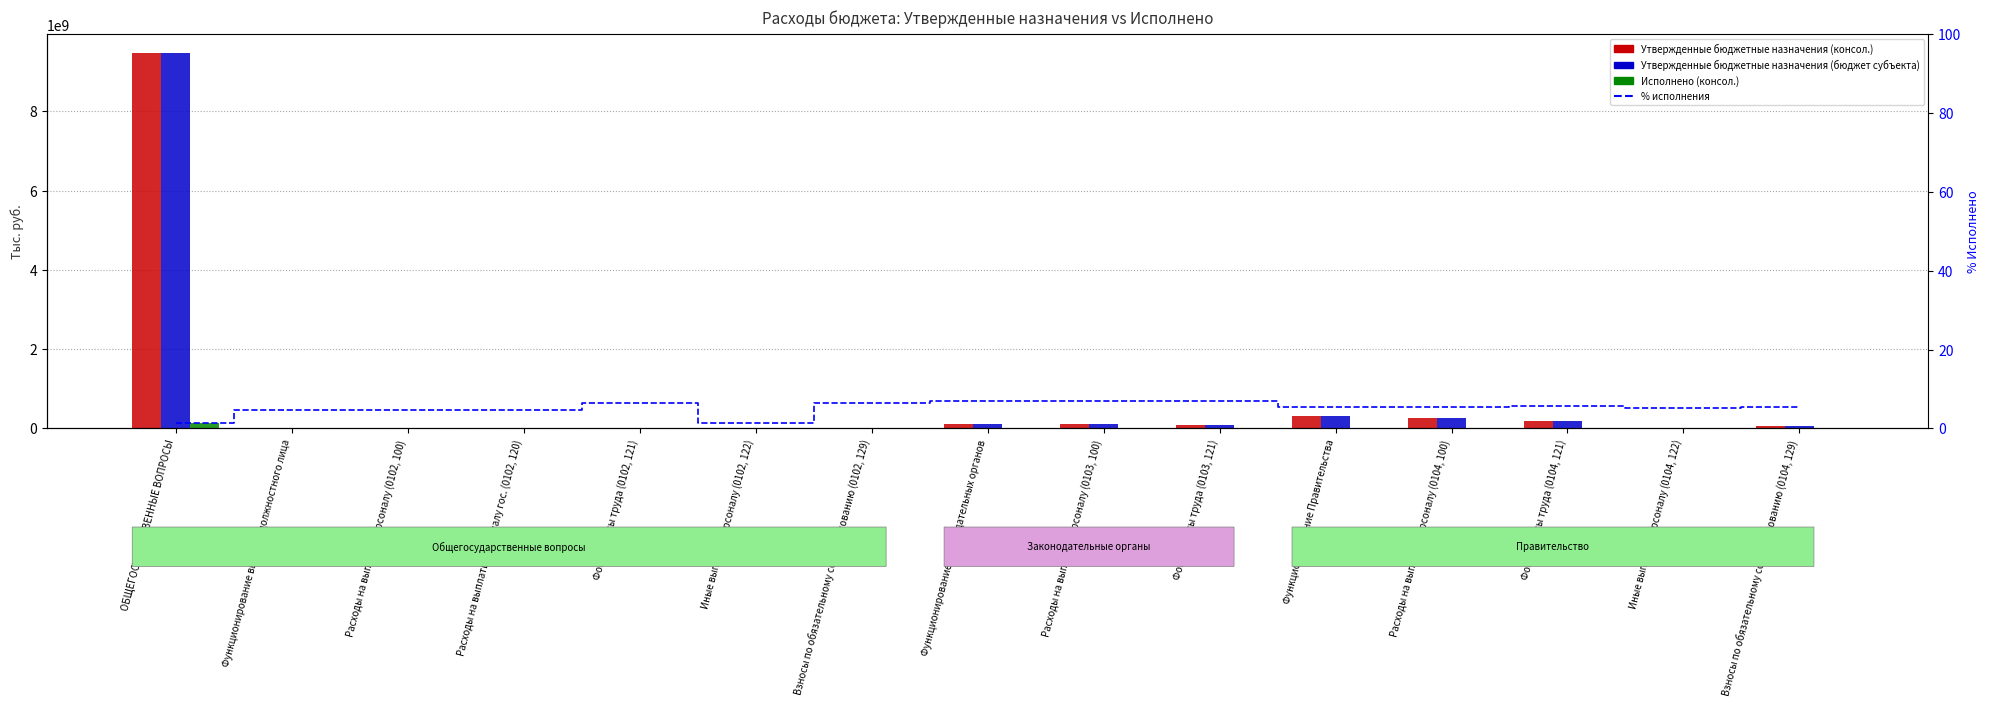

What is the sum of the % исполнения values at Фонд оплаты труда (0103, 121) and Иные выплаты персоналу (0102, 122)?

8.4